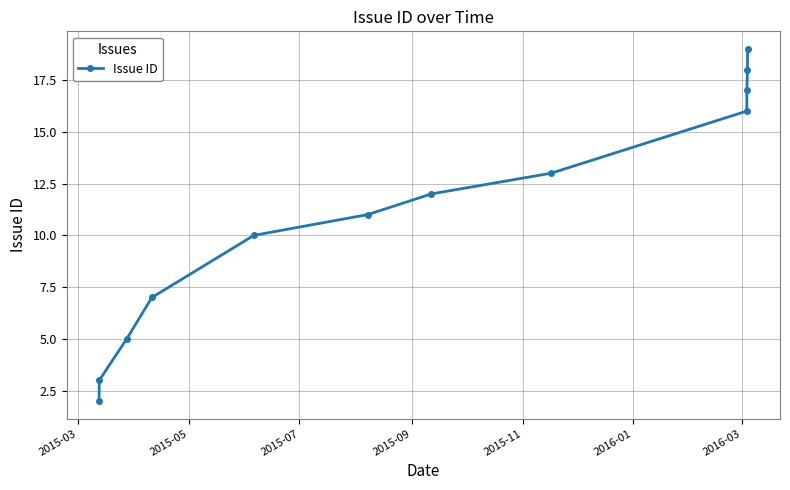

How many lines are shown in the chart?

1